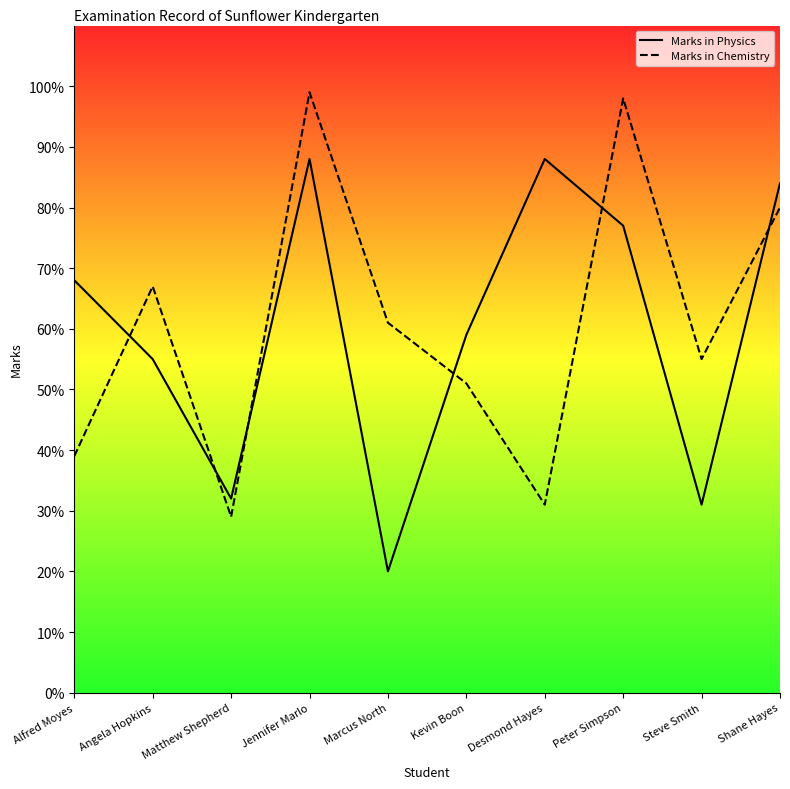

Which label corresponds to the smallest value in the chart?

Marcus North